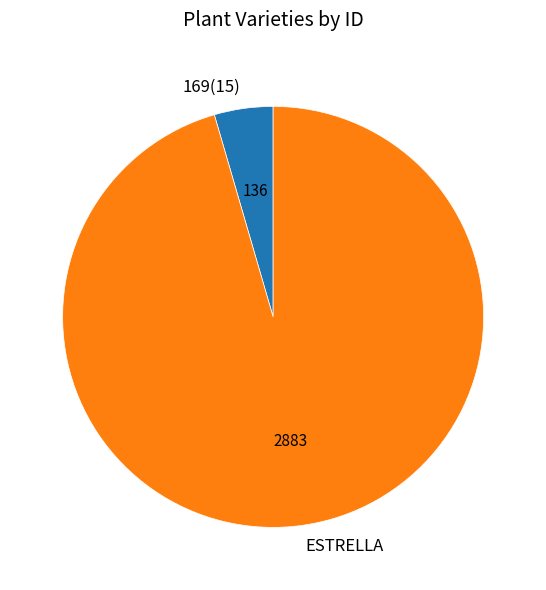

Is it true that 169(15) is 5% of the pie?

True